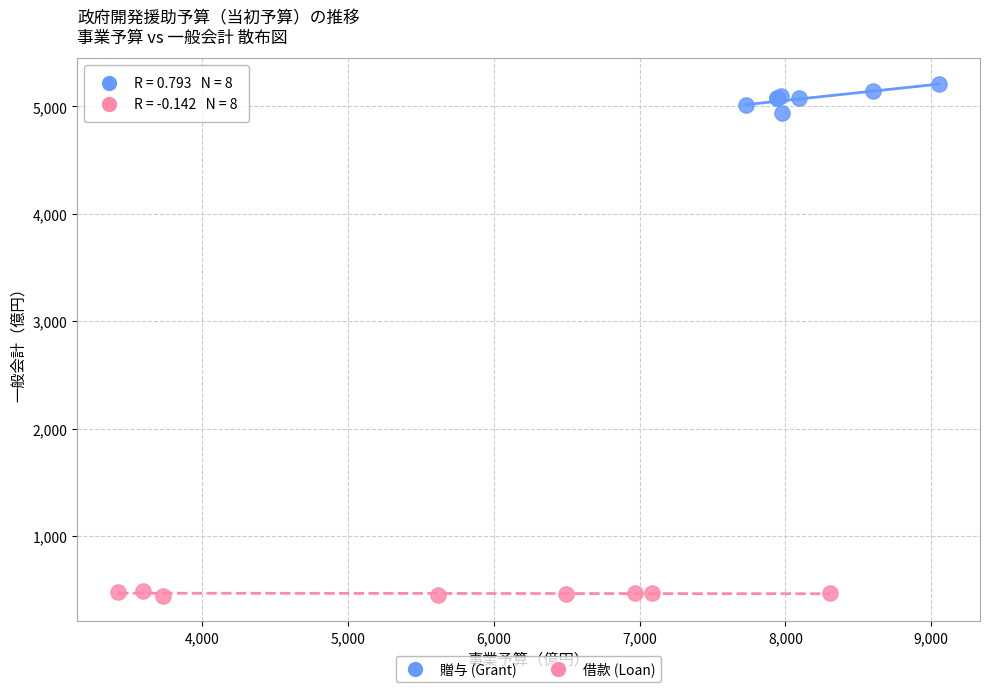

Which series reaches the minimum Y coordinate?

借款 (Loan)